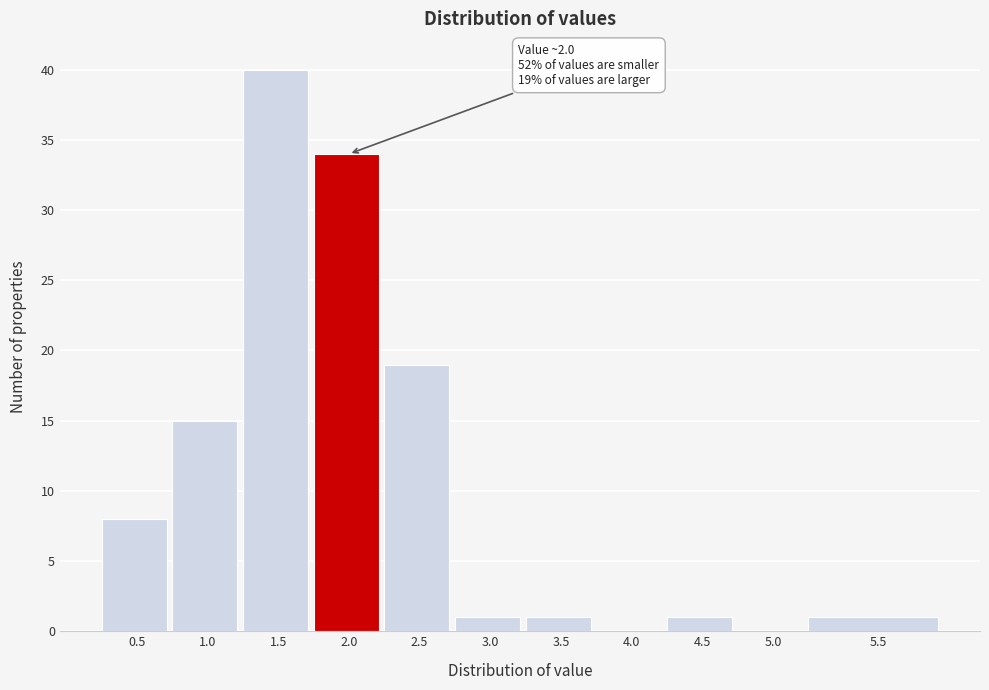

Reading right to left, extract all data points from this chart.

5.5=1	5.0=0	4.5=1	4.0=0	3.5=1	3.0=1	2.5=19	2.0=34	1.5=40	1.0=15	0.5=8